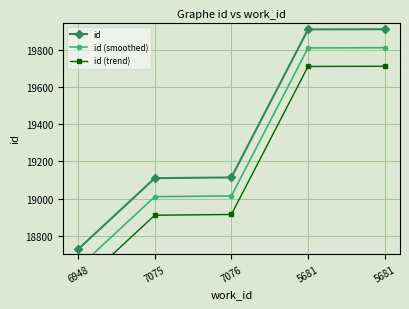

Is the value of id (trend) at 6948 greater than the value of id at 5681?

No